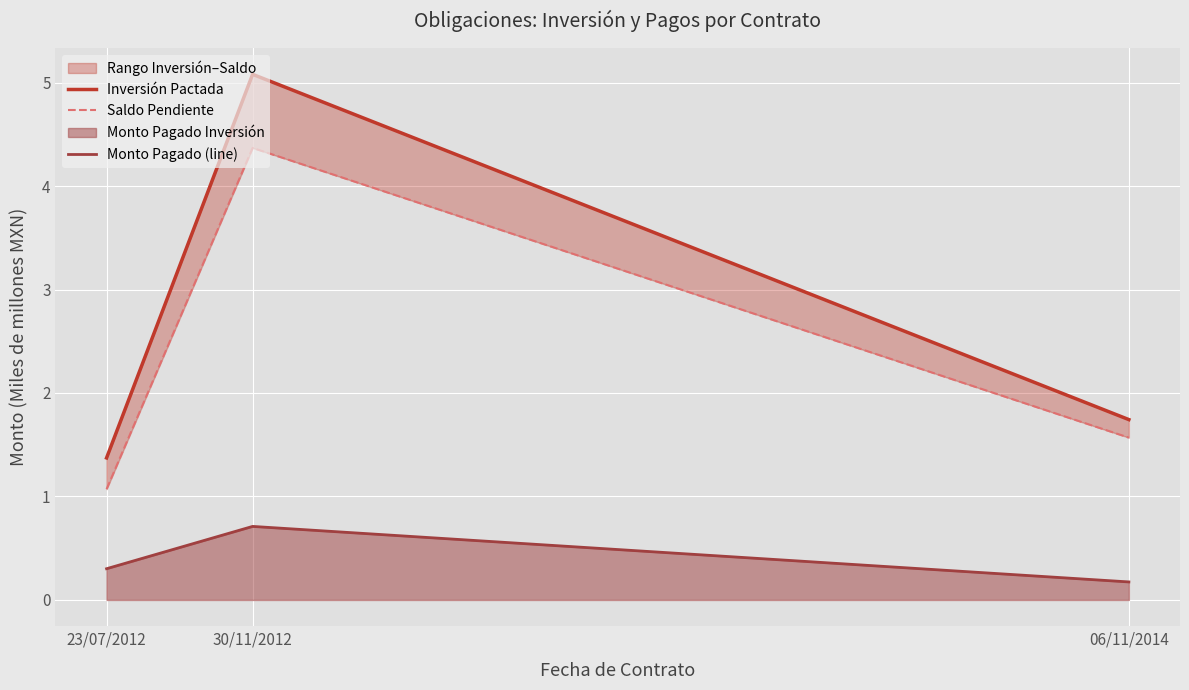

What is the difference between the second highest and minimum values in the Monto Pagado (line) series?

0.1